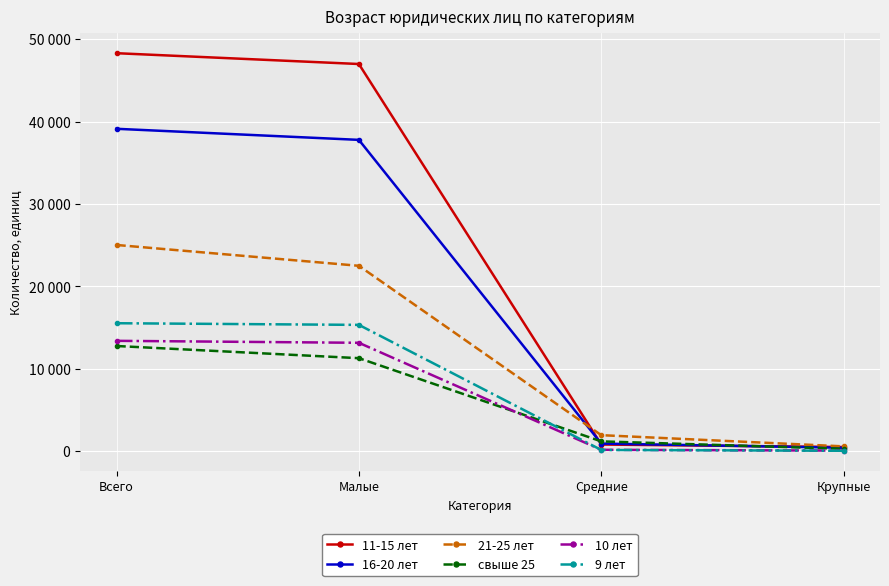

Is this an area chart (filled region under the line)?

No